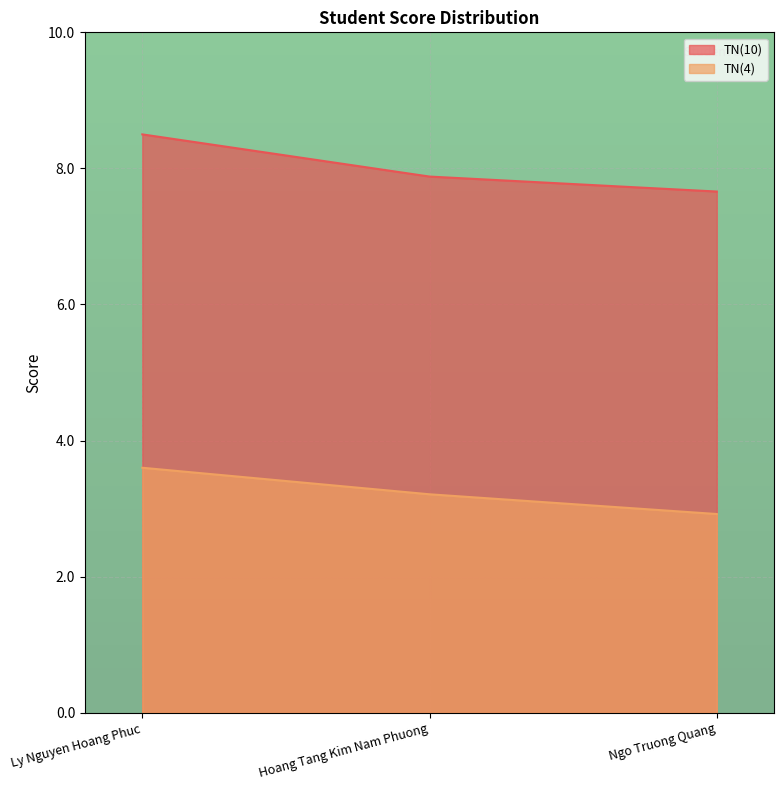

What is the label of the 1st point from the left?

Ly Nguyen Hoang Phuc